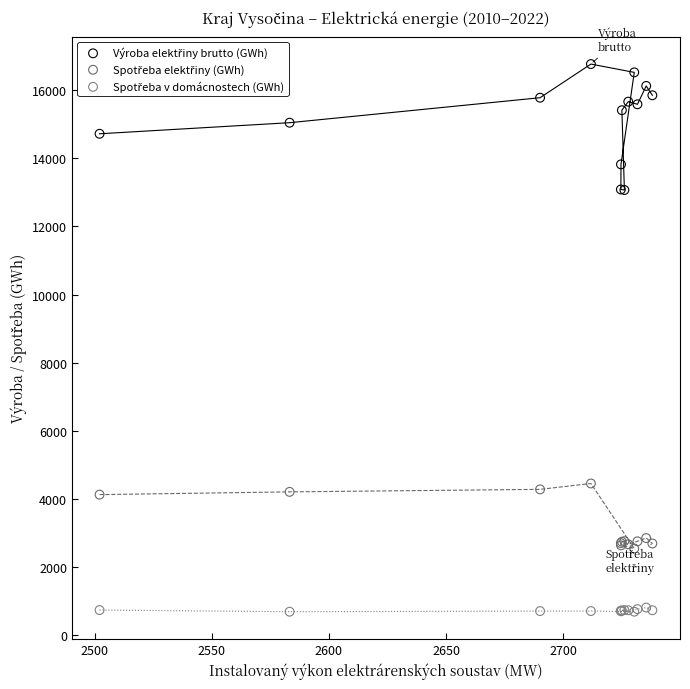

What is the X range (max minus min) for the scatter plot?

235.9